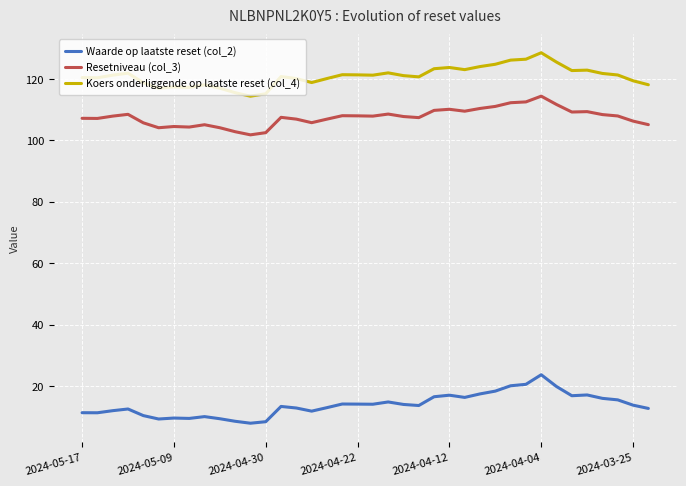

True or false: Waarde op laatste reset (col_2) and Koers onderliggende op laatste reset (col_4) intersect in this chart.

False